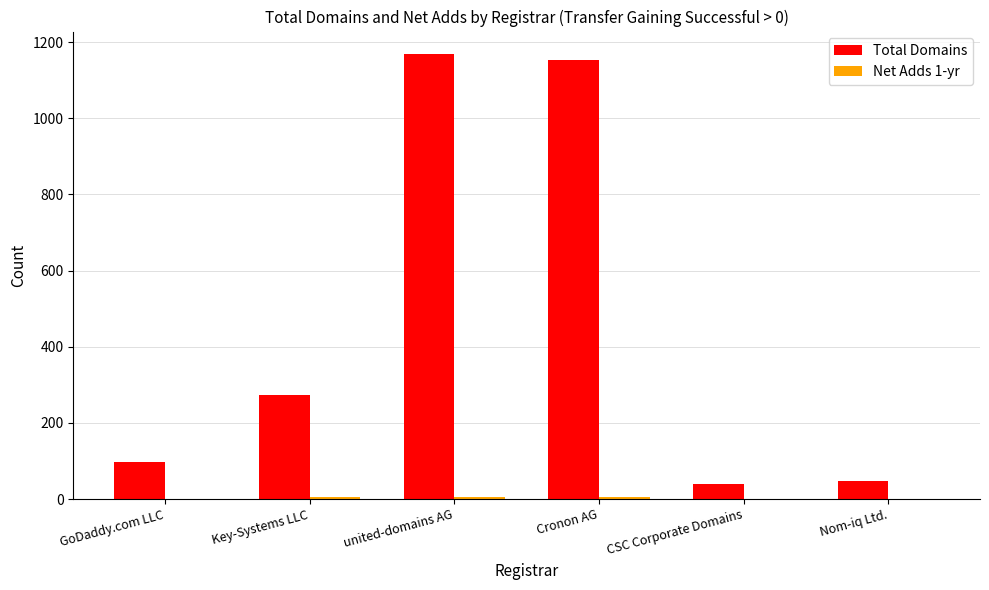

What is the total value across all series at GoDaddy.com LLC?

96